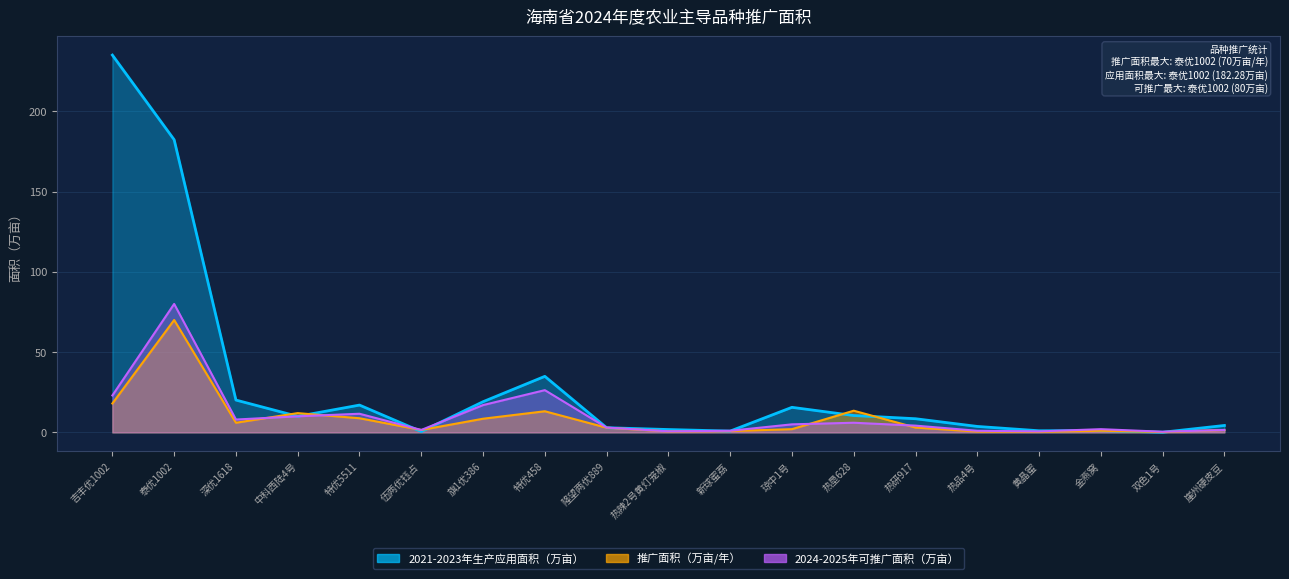

Reading right to left, extract all data points from this chart.

推广面积（万亩/年）: 崖州硬皮豆=1.5	双色1号=0.2	金燕窝=1.0	黄晶蜜=0.3	热品4号=0.5	热研917=3.0	热垦628=13.5	琼中1号=2.0	新球蜜荔=0.8	热辣2号黄灯笼椒=0.6	隆望两优889=2.9	特优458=13.2	旗1优386=8.5	伍两优钰占=1.5	特优5511=8.8	中科西陆4号=12.0	深优1618=6.0	泰优1002=70.0	吉丰优1002=18.0
2021-2023年生产应用面积（万亩）: 崖州硬皮豆=4.3	双色1号=0.1	金燕窝=1.1	黄晶蜜=1.0	热品4号=3.7	热研917=8.5	热垦628=10.5	琼中1号=15.6	新球蜜荔=0.8	热辣2号黄灯笼椒=1.8	隆望两优889=2.9	特优458=34.9	旗1优386=19.1	伍两优钰占=0.5	特优5511=17.0	中科西陆4号=10.0	深优1618=20.1	泰优1002=182.3	吉丰优1002=235.0
2024-2025年可推广面积（万亩）: 崖州硬皮豆=1.5	双色1号=0.4	金燕窝=2.0	黄晶蜜=0.6	热品4号=1.0	热研917=4.2	热垦628=6.0	琼中1号=5.0	新球蜜荔=1.0	热辣2号黄灯笼椒=0.7	隆望两优889=3.0	特优458=26.3	旗1优386=17.0	伍两优钰占=1.5	特优5511=11.6	中科西陆4号=10.0	深优1618=8.0	泰优1002=80.0	吉丰优1002=23.0